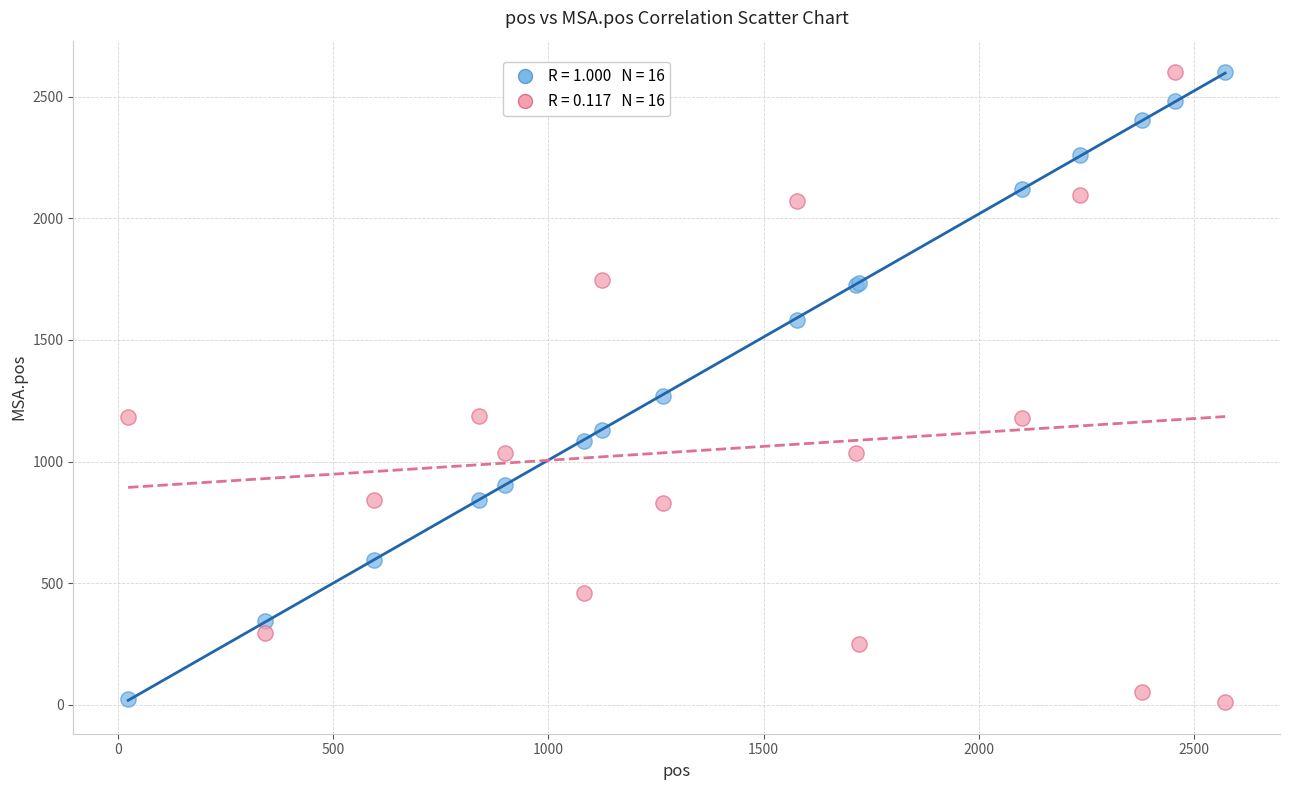

Across all series, what Y value is closest to 1305?

1270.0